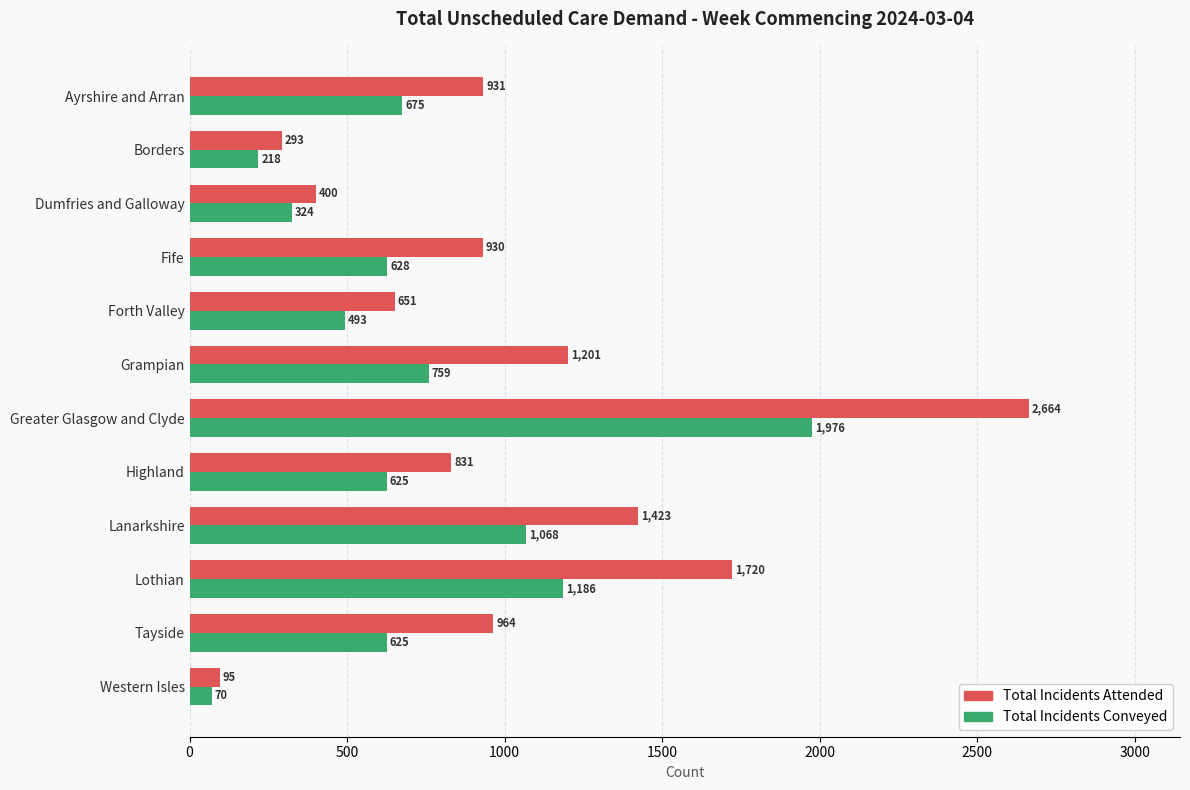

Which series has the largest total across all categories?

Total Incidents Attended